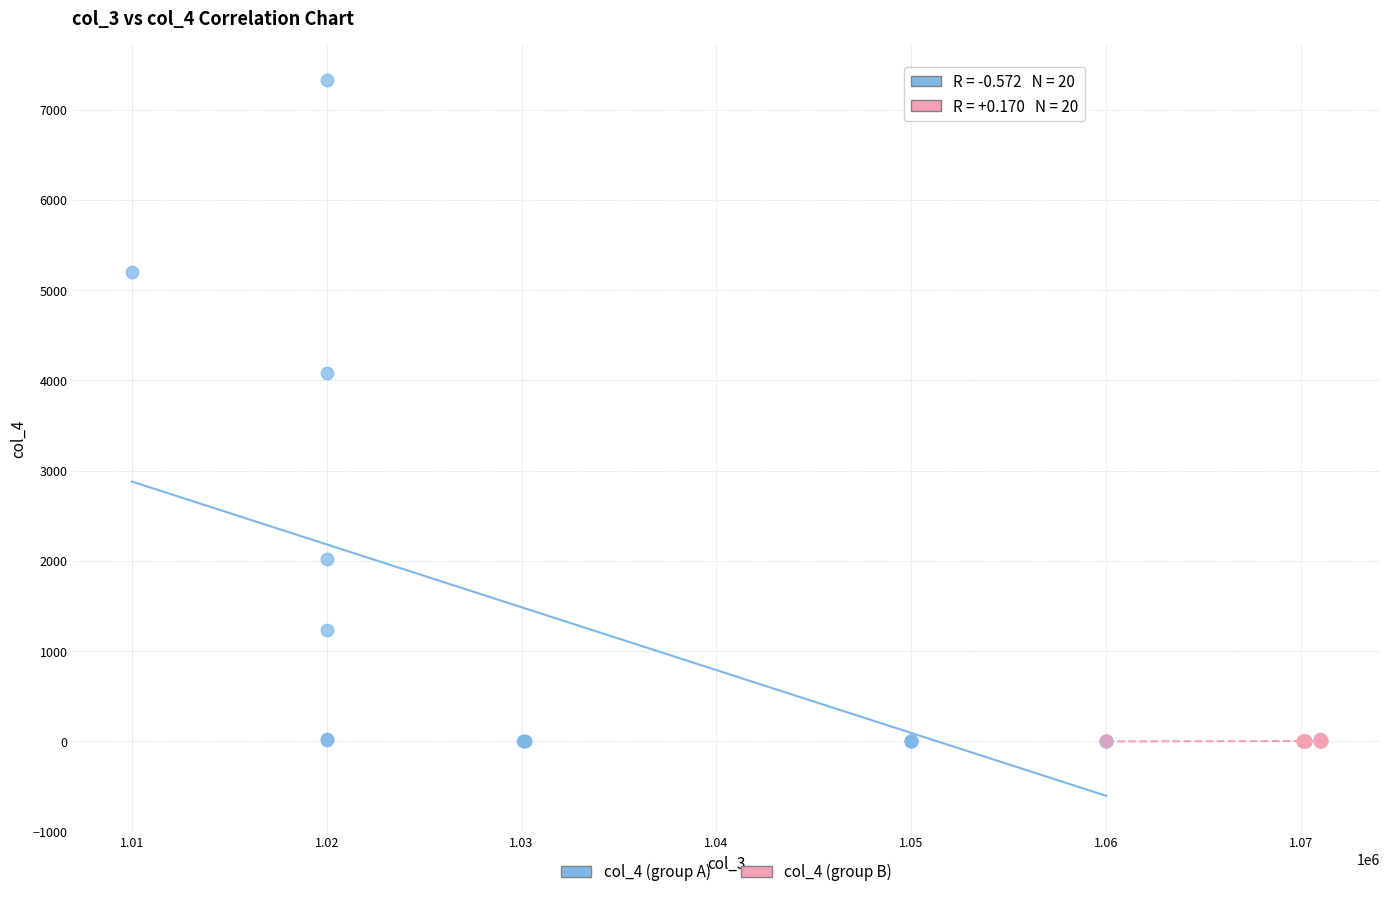

Which series has the largest Y range (max minus min)?

col_4 (group A)